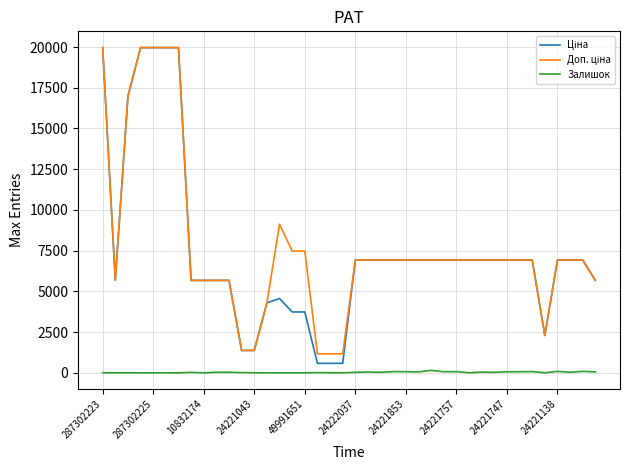

At which category does Ціна reach its first local peak?

14